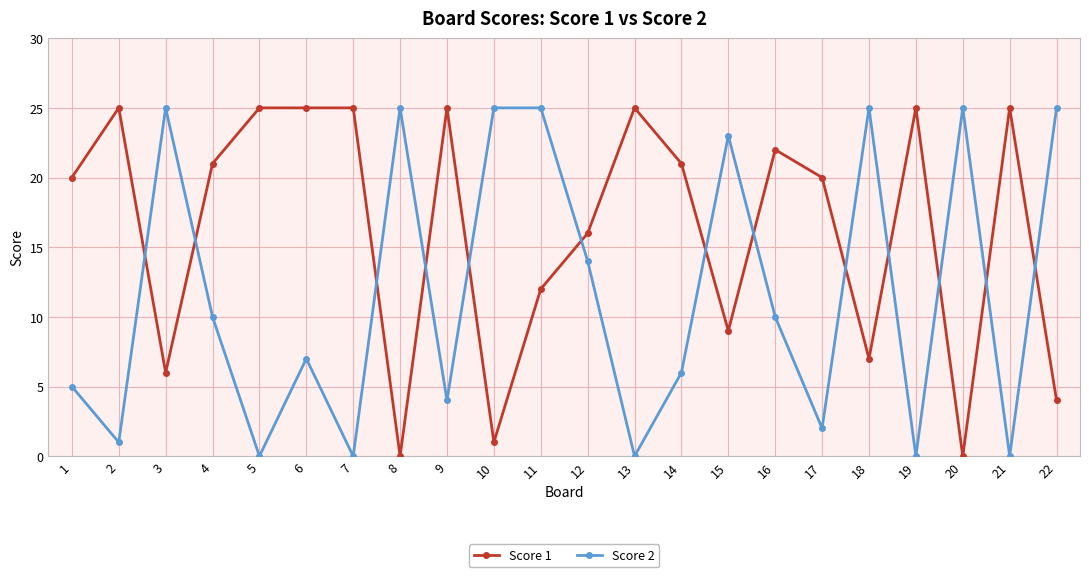

What is the total value across all series at 9?

29